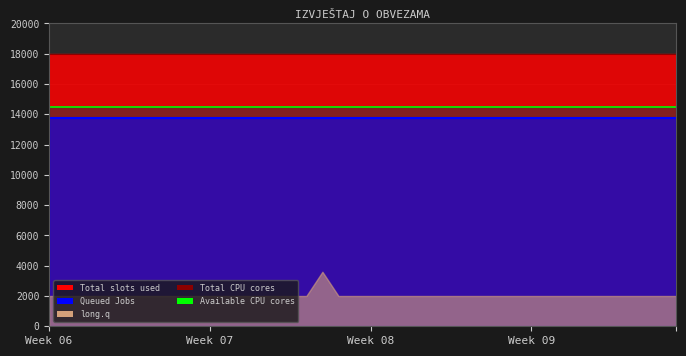

True or false: Available CPU cores and Total CPU cores cross at least once.

False